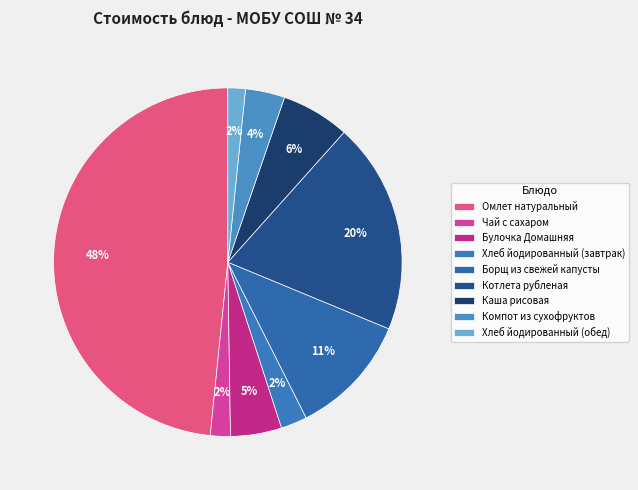

How many segments does this pie chart have?

9